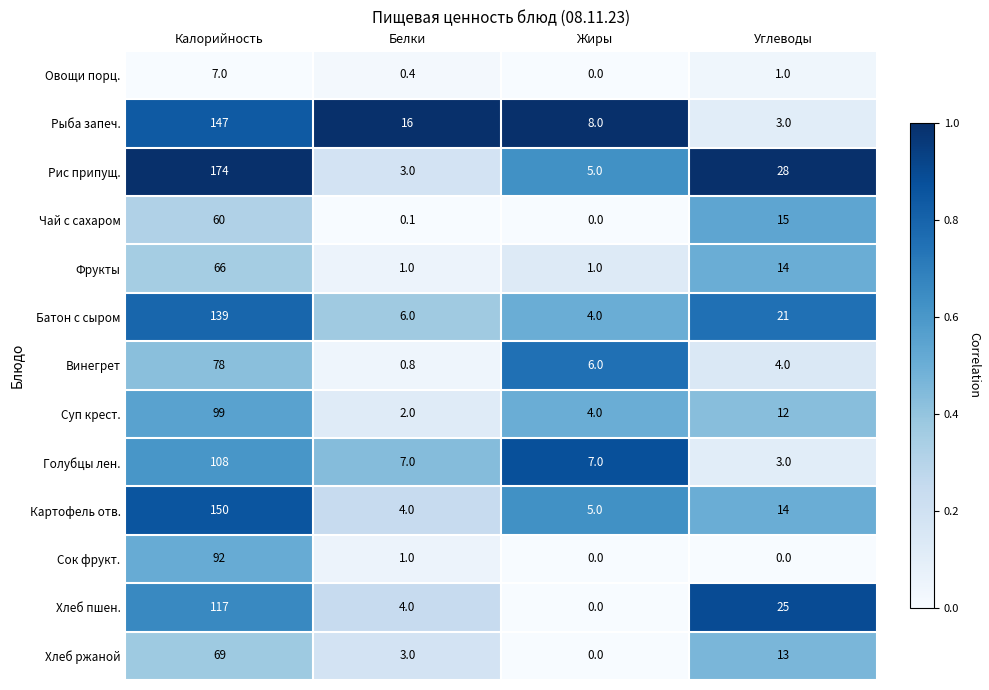

What is the spread (max minus min) of values at Жиры?

8.0